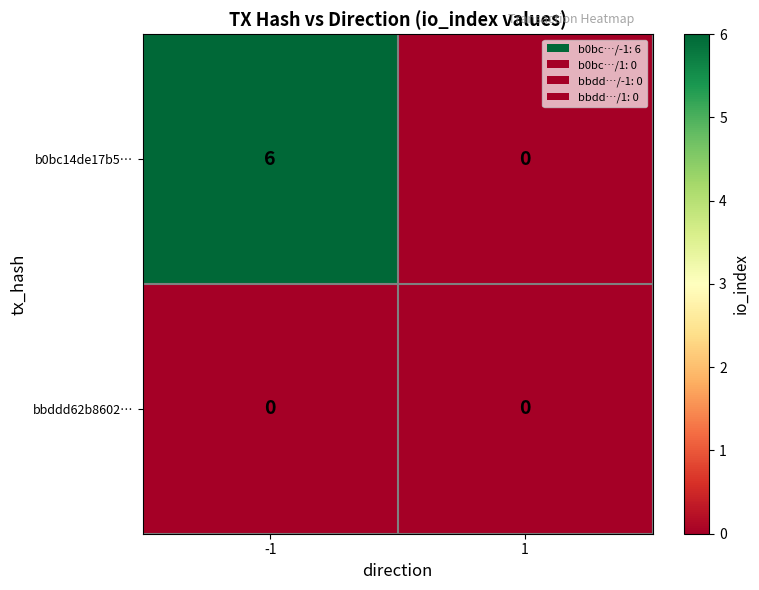

At -1, list the series in order from smallest to largest.

bbddd62b8602…, b0bc14de17b5…